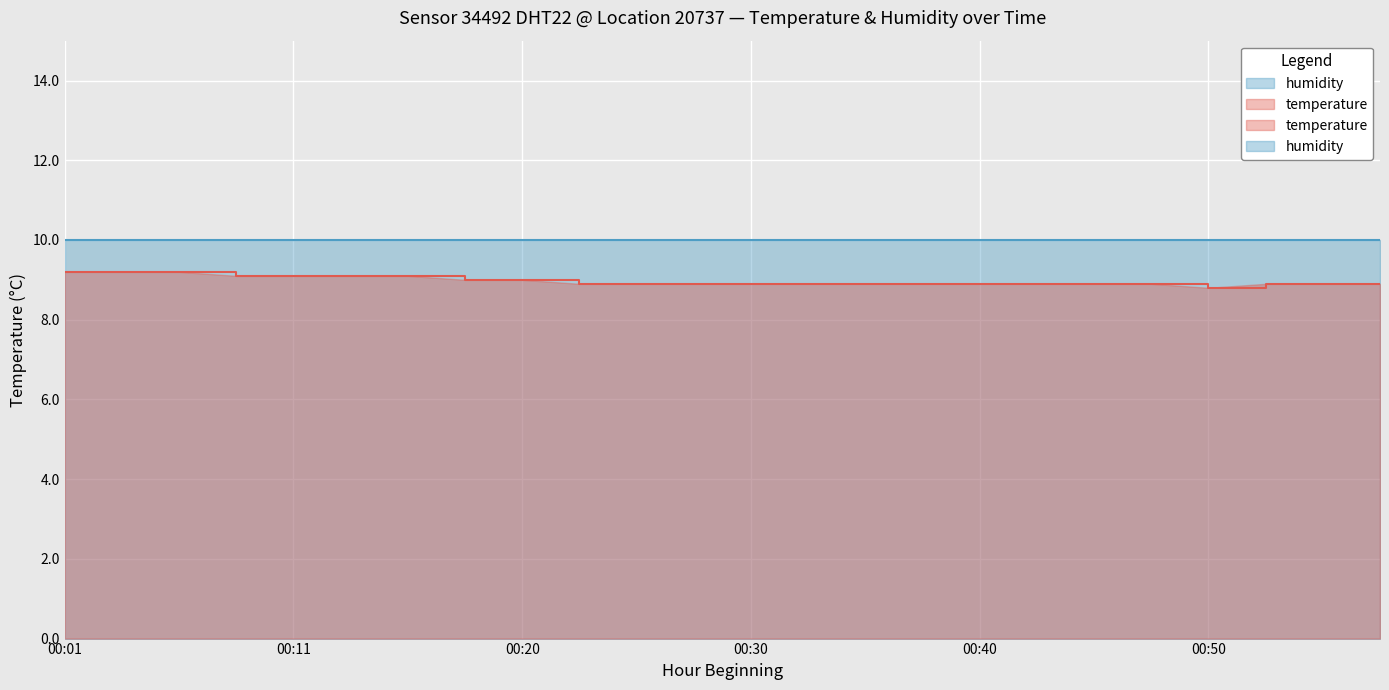

Count the values in the range 8 to 9.

17